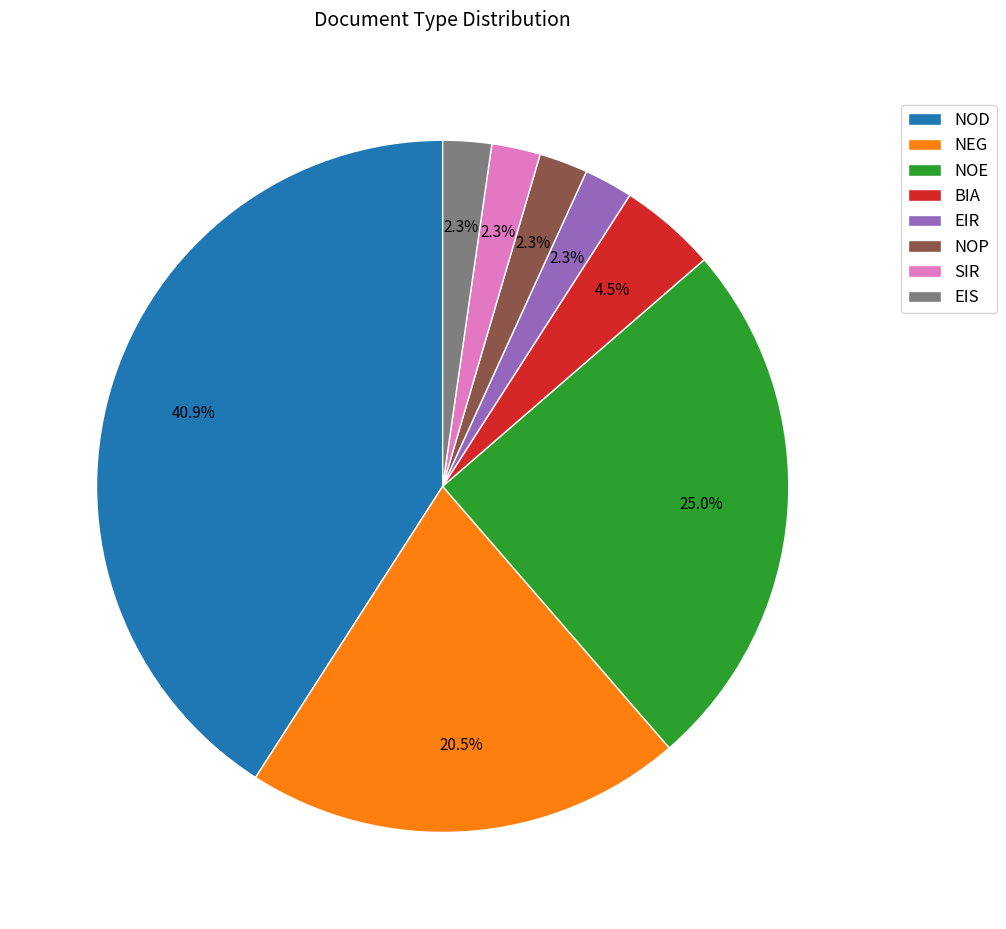

Which has a higher value, BIA or NOP?

BIA